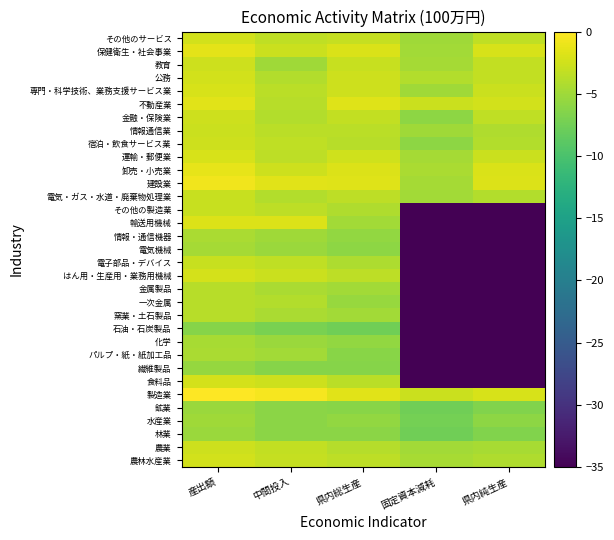

Which label corresponds to the largest value in the chart?

産出額